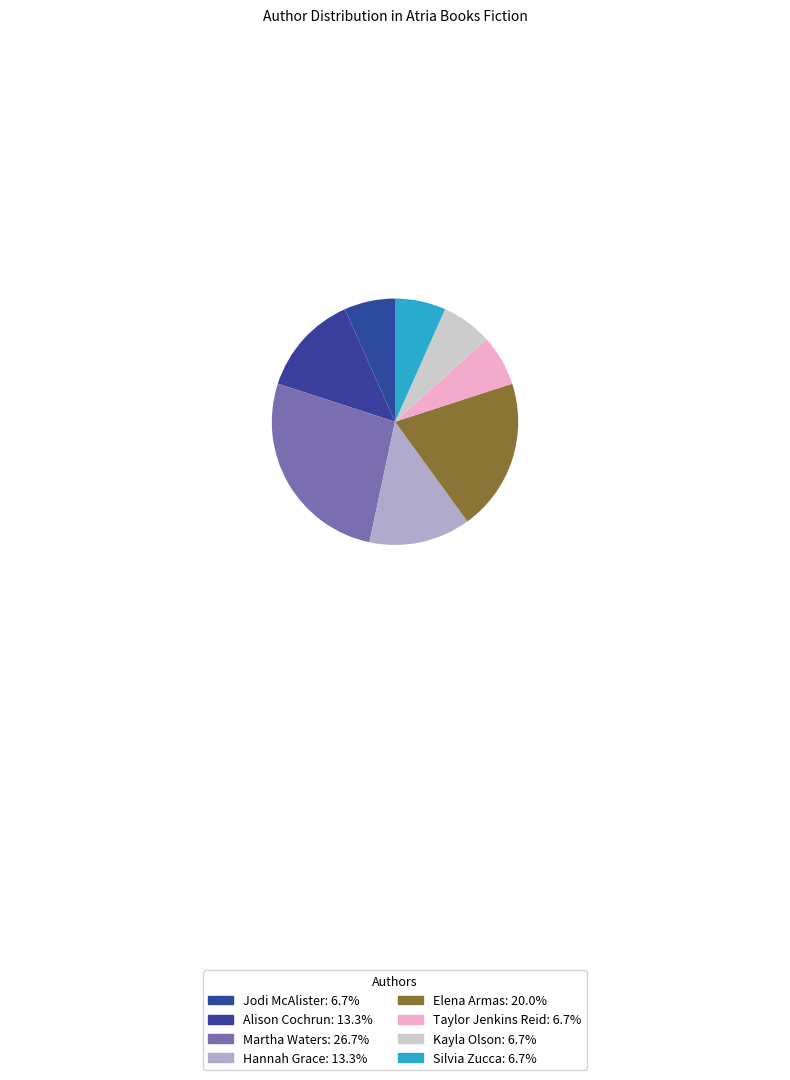

Which category has the biggest portion of the pie?

Martha Waters